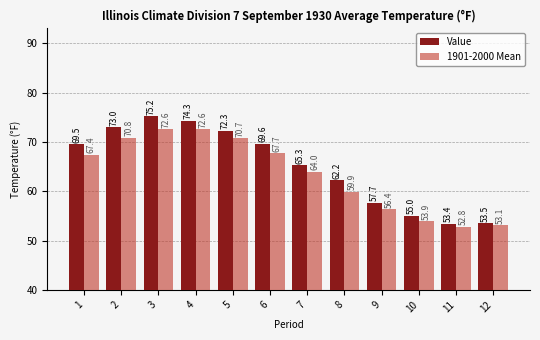

How many bars are there in each group?

2